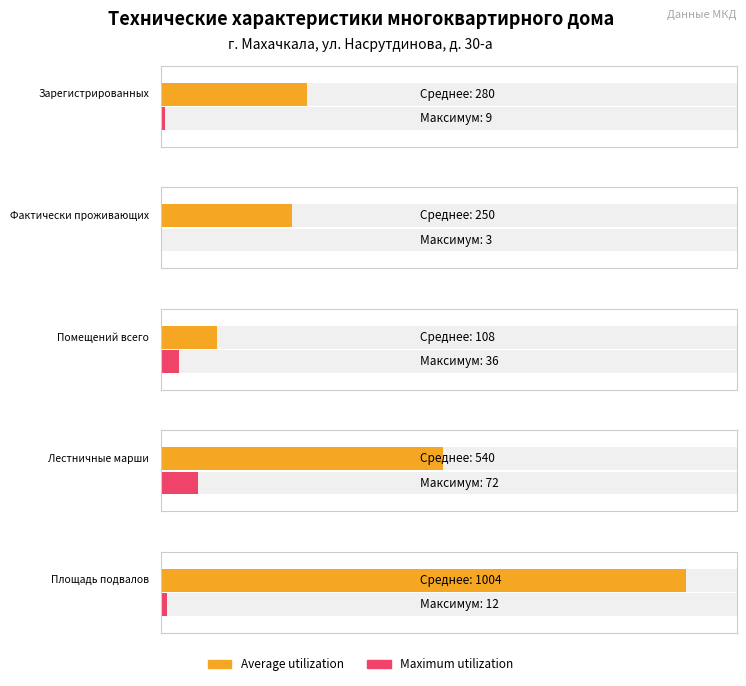

At Фактически проживающих, list the series in order from smallest to largest.

Maximum utilization, Average utilization